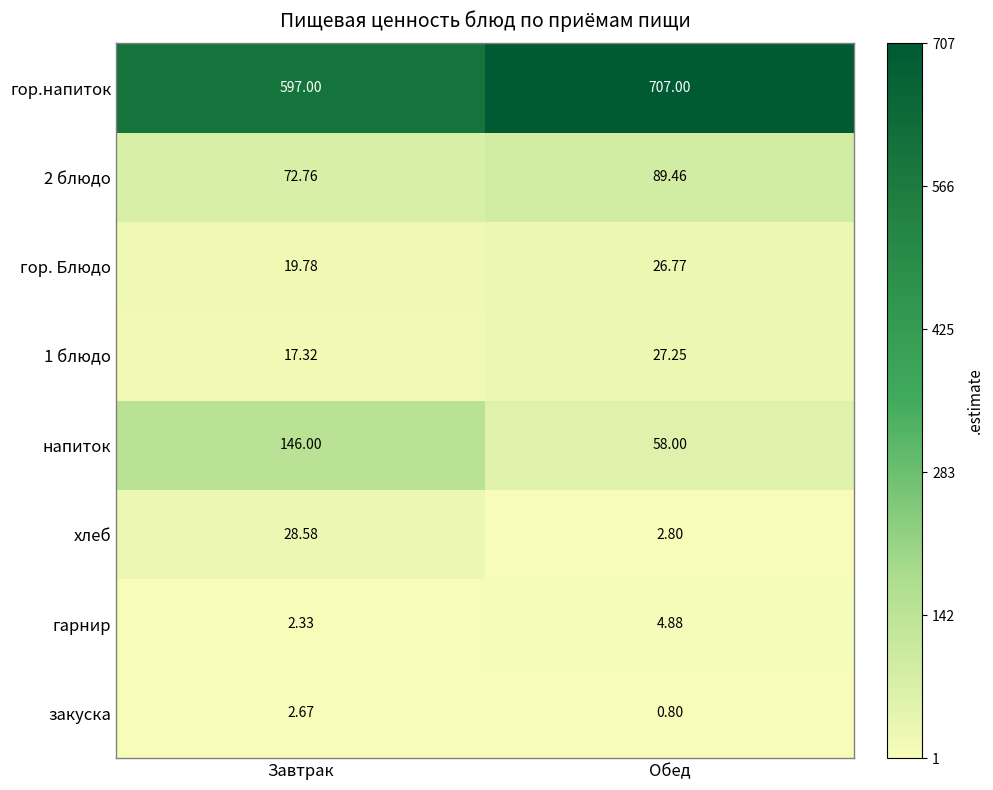

Is the value of гор.напиток at Обед greater than the value of напиток at Обед?

Yes